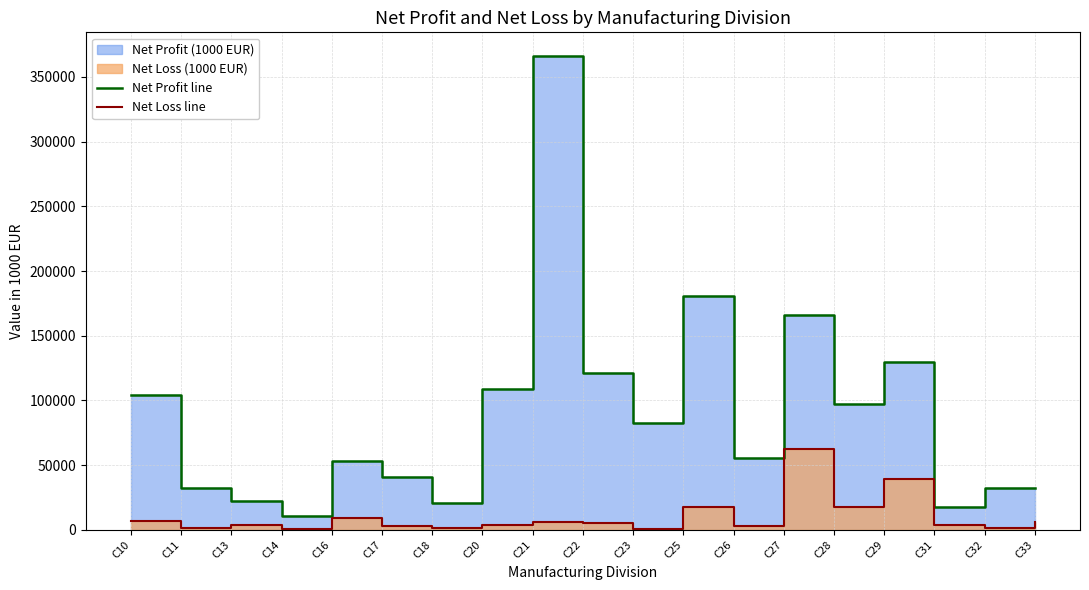

Which category has the lowest value in the Net Loss line series?

C23